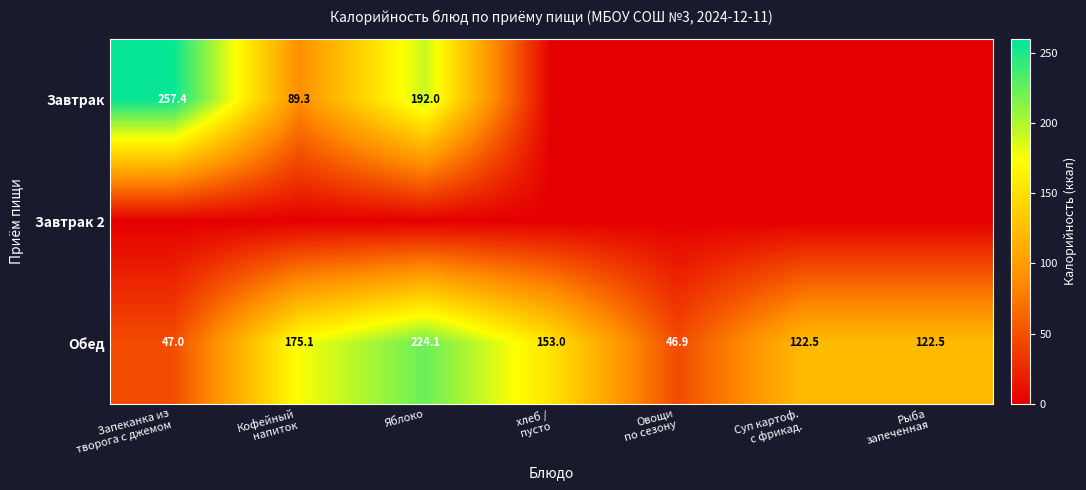

What is the difference between the maximum and minimum values in the Обед series?

177.2